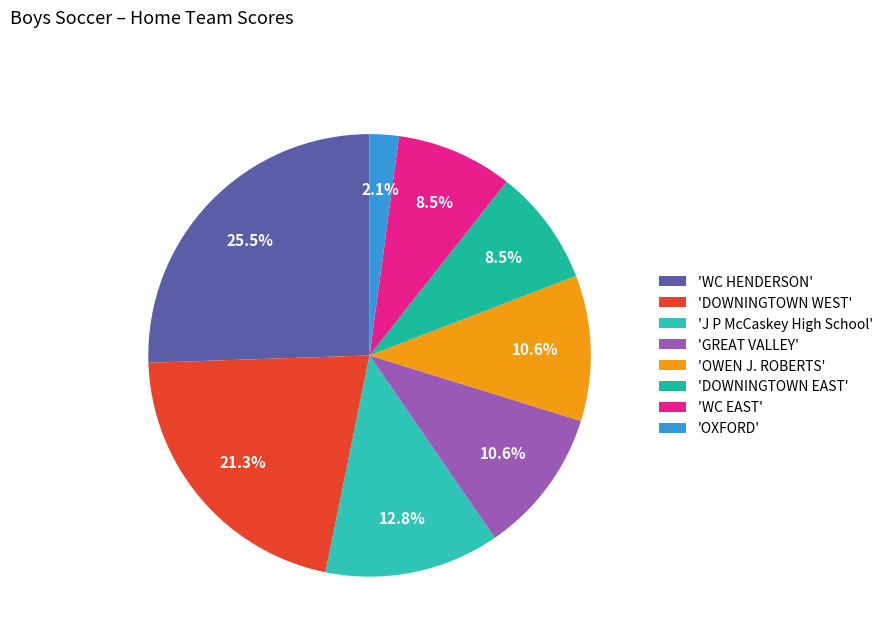

How many segments does this pie chart have?

8